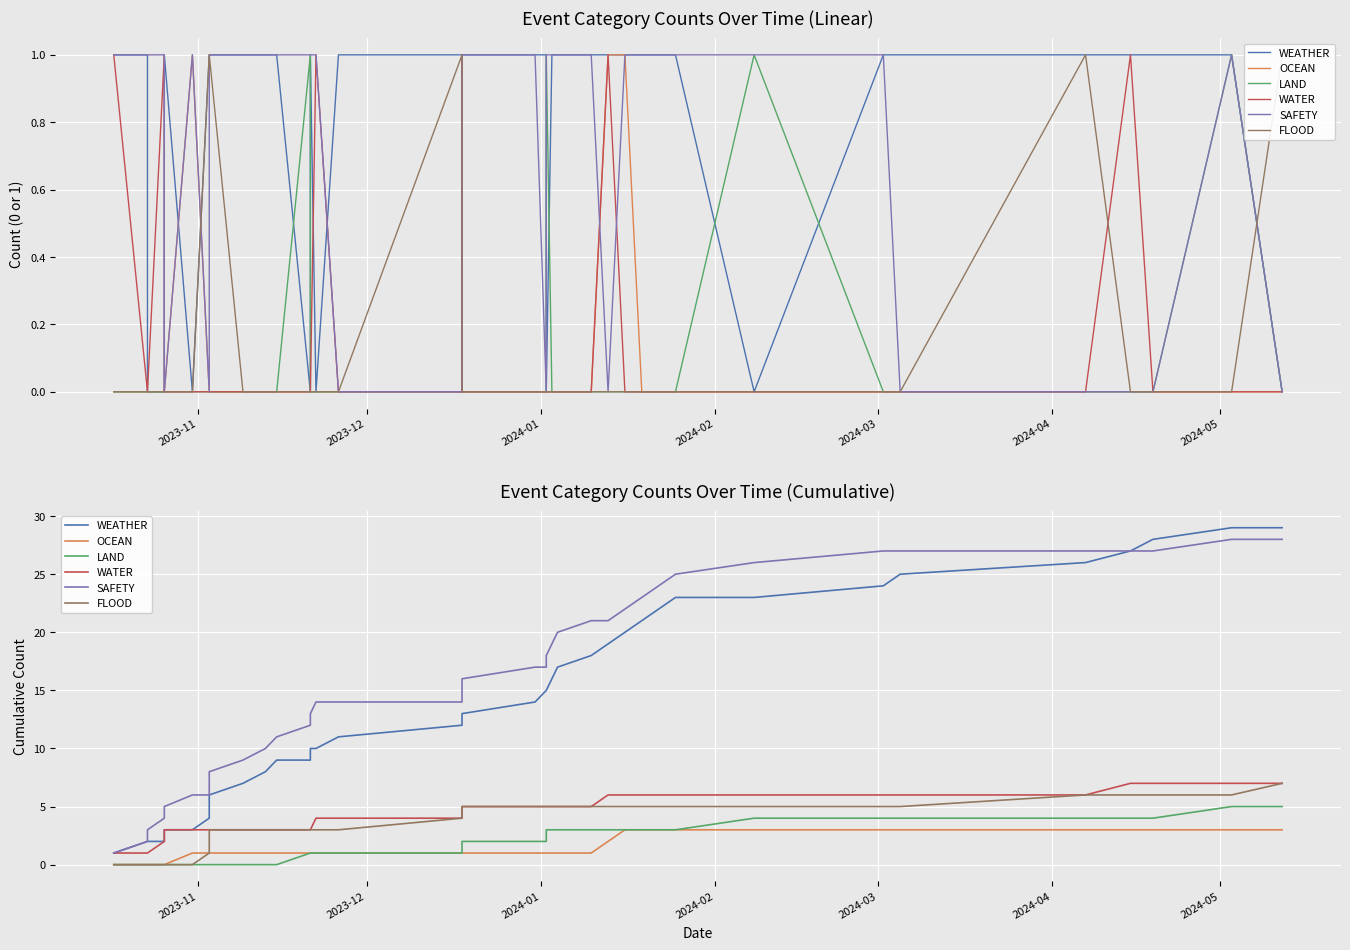

Count the number of data series in this chart.

6